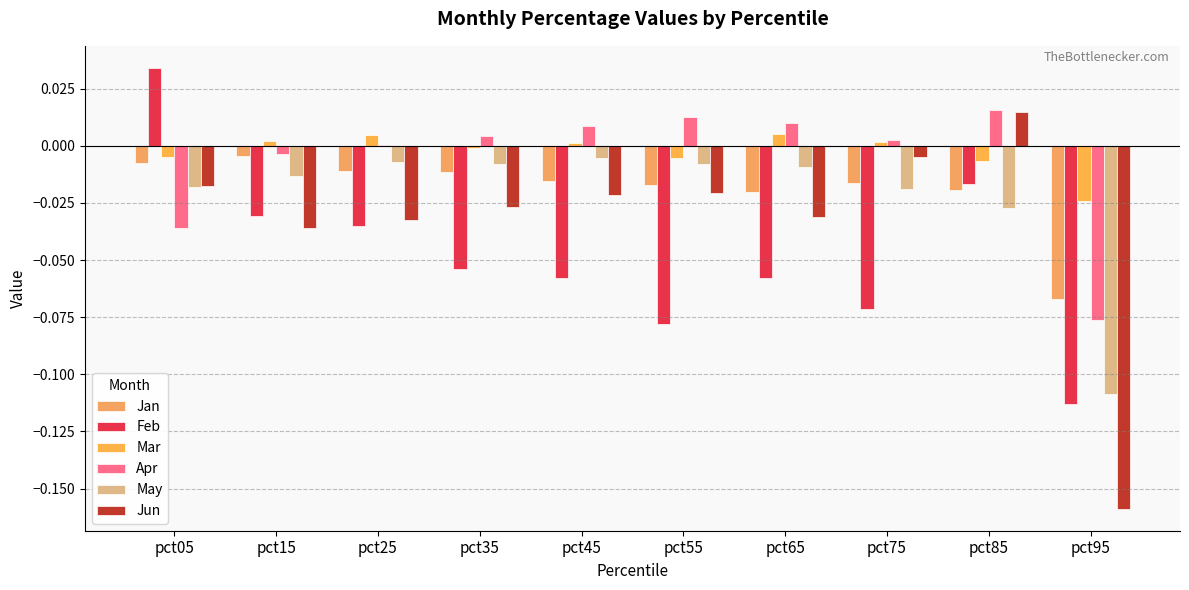

Is it true that Mar equals 0.0 at pct15?

False